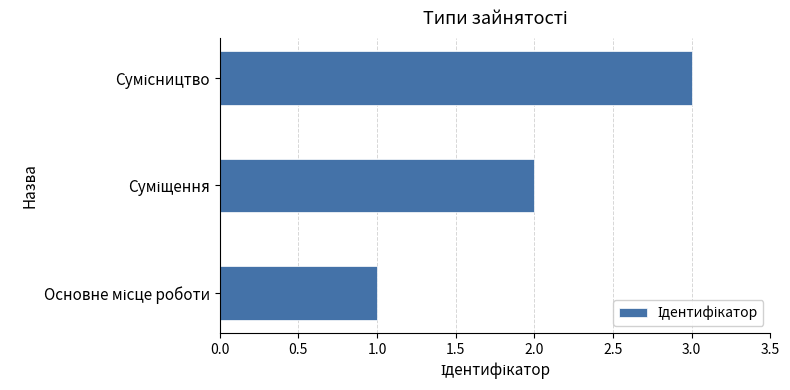

What is the sum of all values?

6